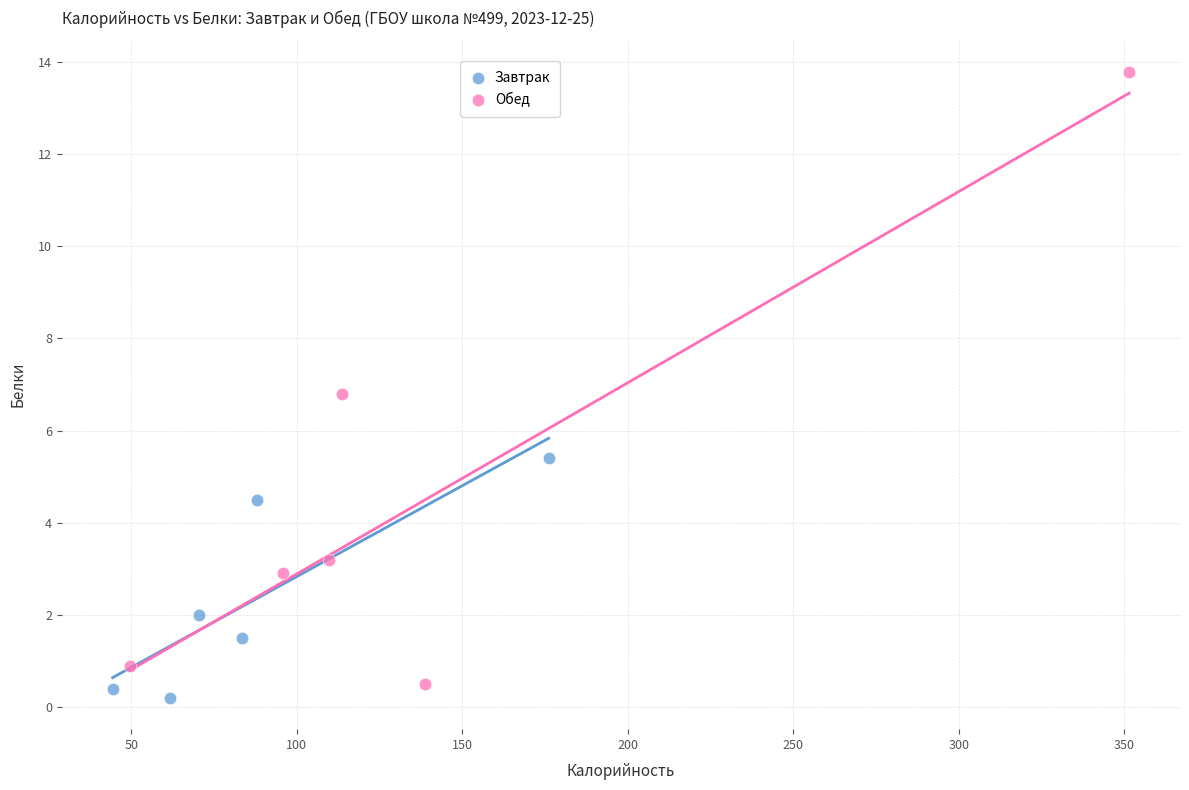

Which series has the largest Y range (max minus min)?

Обед